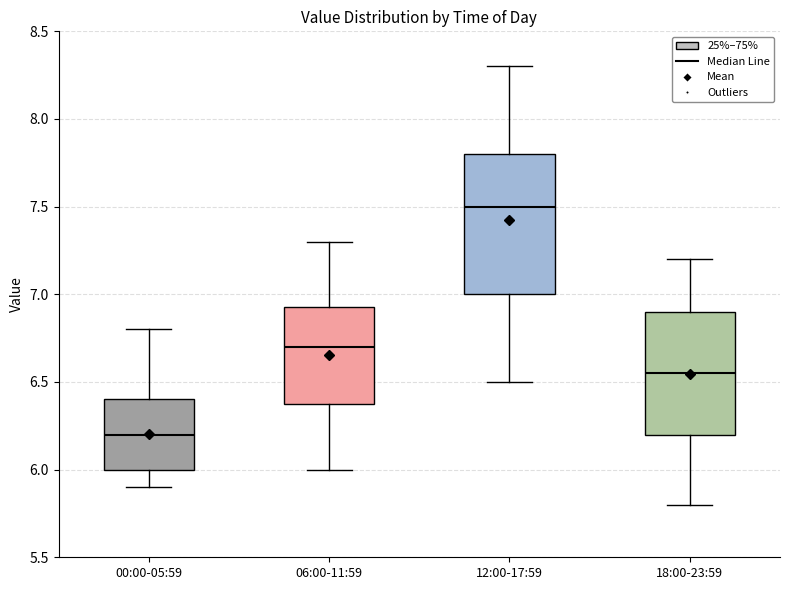

Which box's median line is the lowest?

00:00-05:59